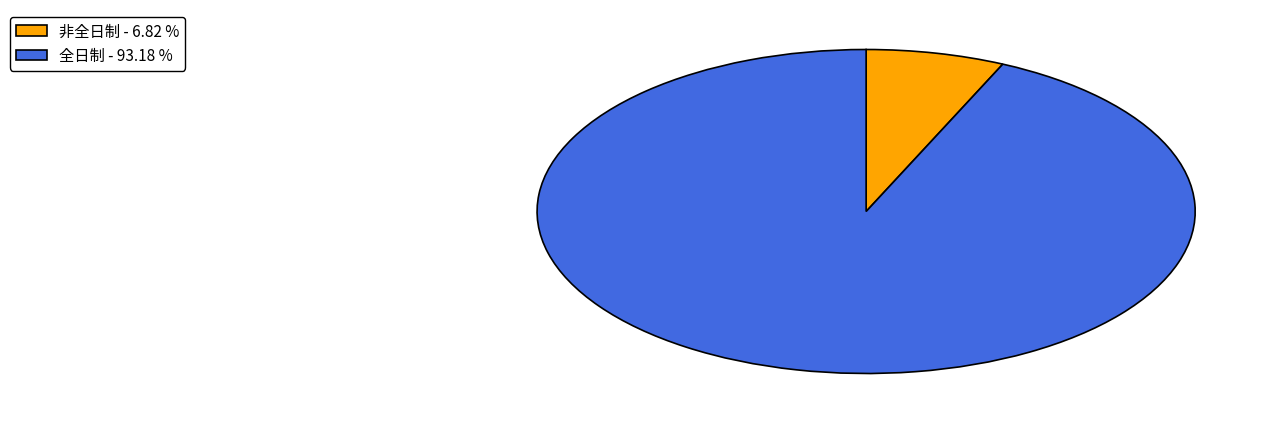

Does 全日制 account for over 50% of the chart?

Yes